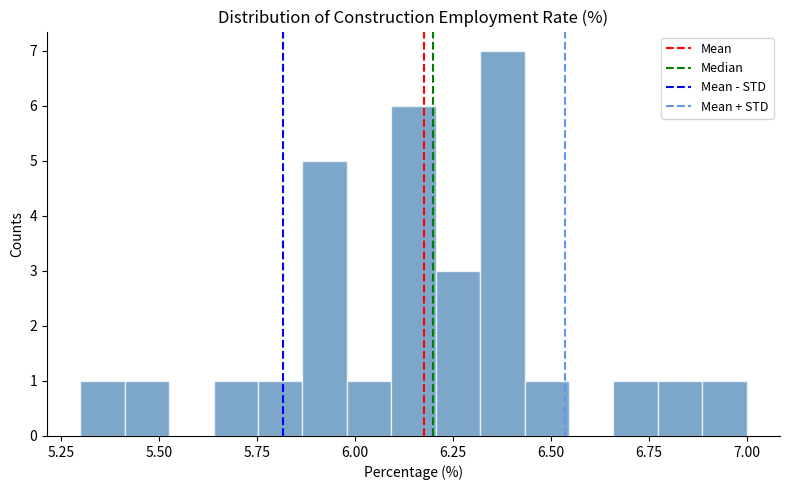

Read against the x-axis, roughly where is the centre of the tallest bar?

6.40